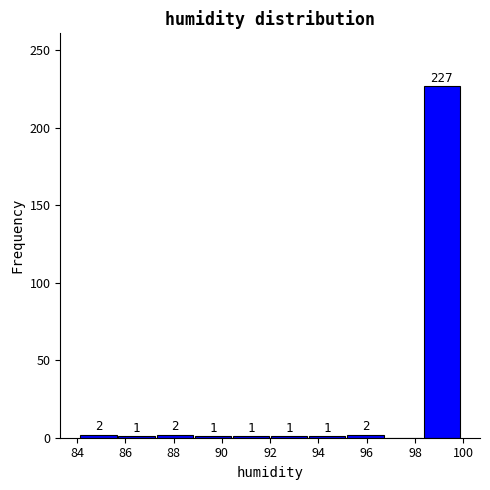

Which range on the x-axis has the tallest bar?

98.32 to 99.90